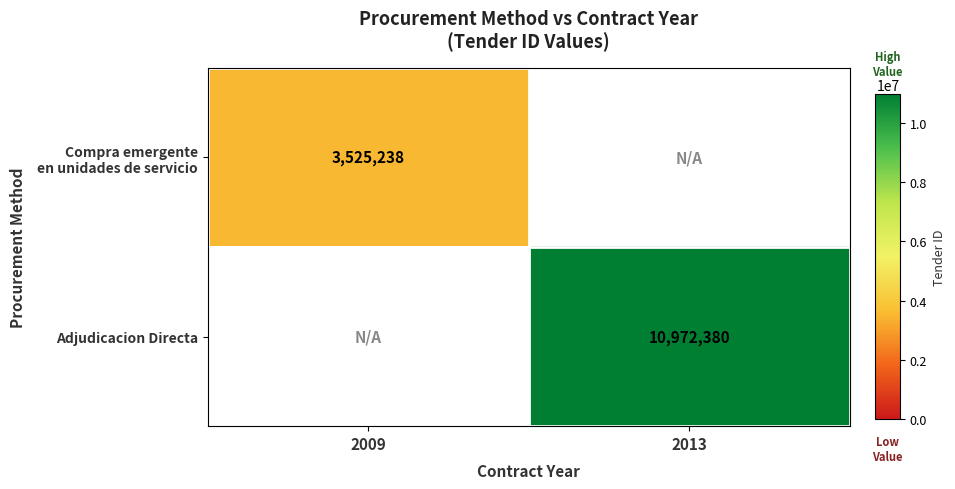

True or false: Adjudicacion Directa has a value of 14550745 at 2013.

False